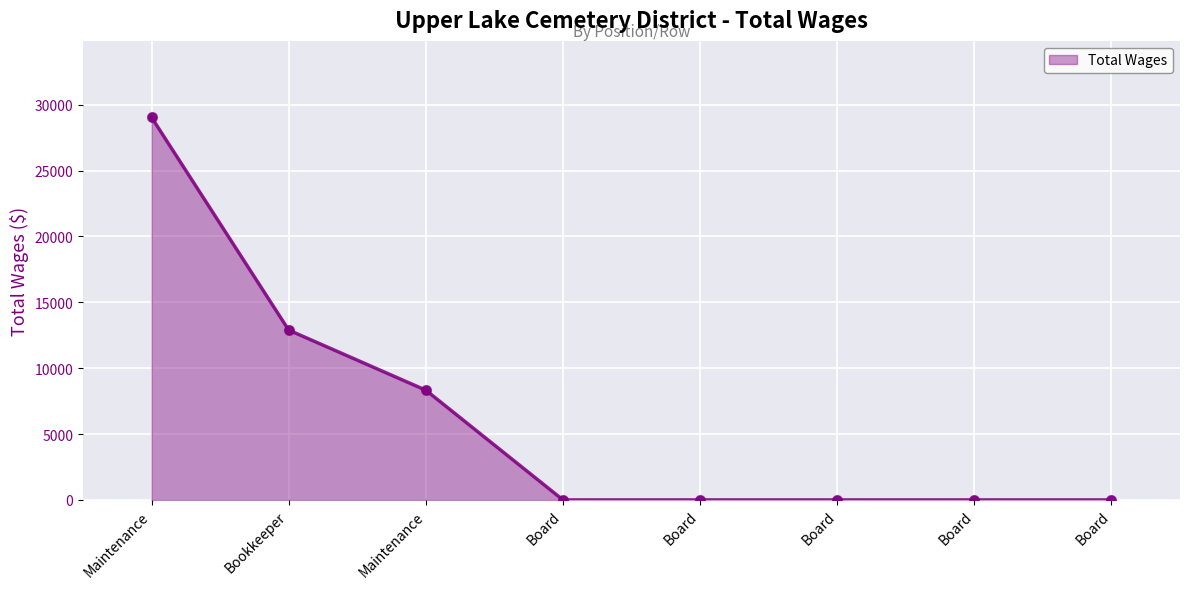

How many series are shown in this chart?

1